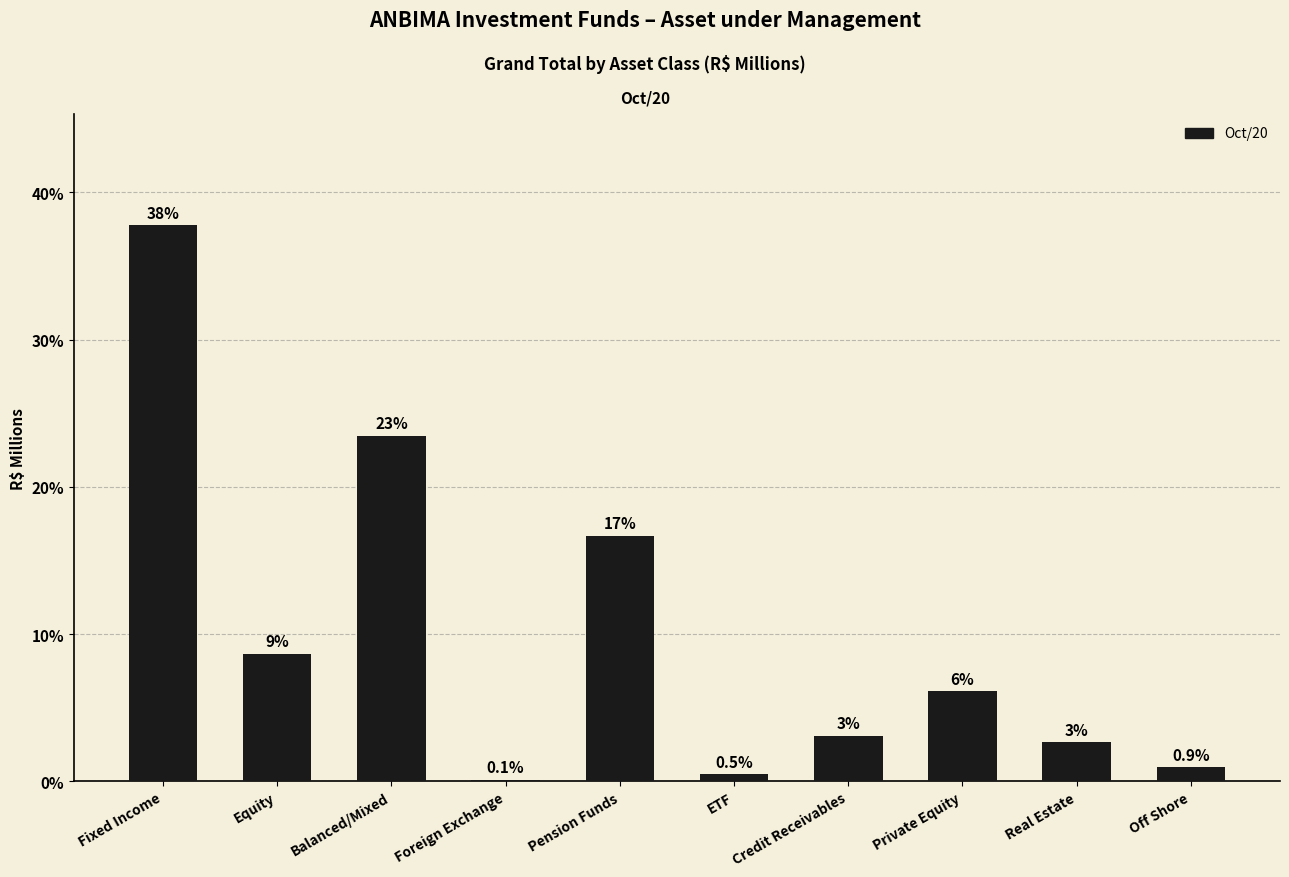

What is the change in value from Fixed Income to Off Shore?

-36.8